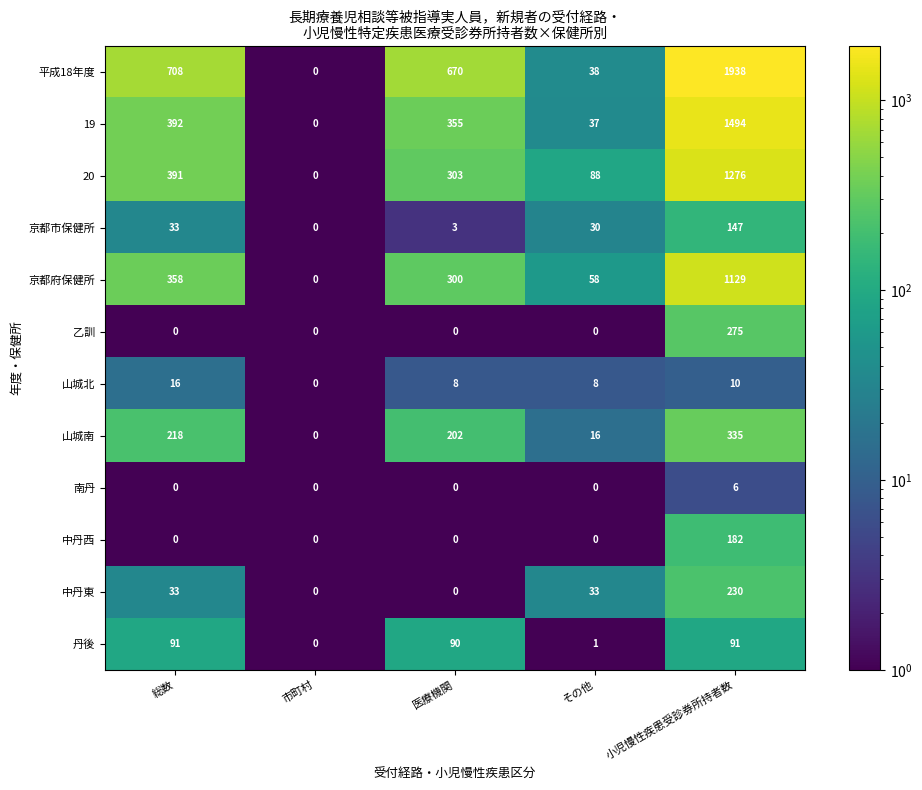

How many categories are shown in the chart?

5